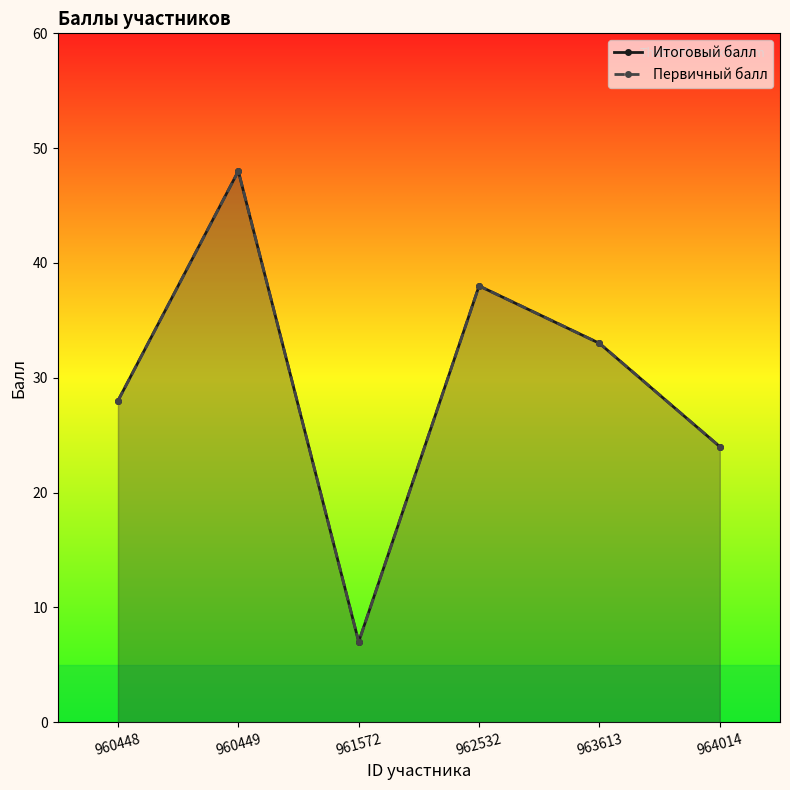

In Итоговый балл, how many points are higher than both neighbors (excluding endpoints)?

2